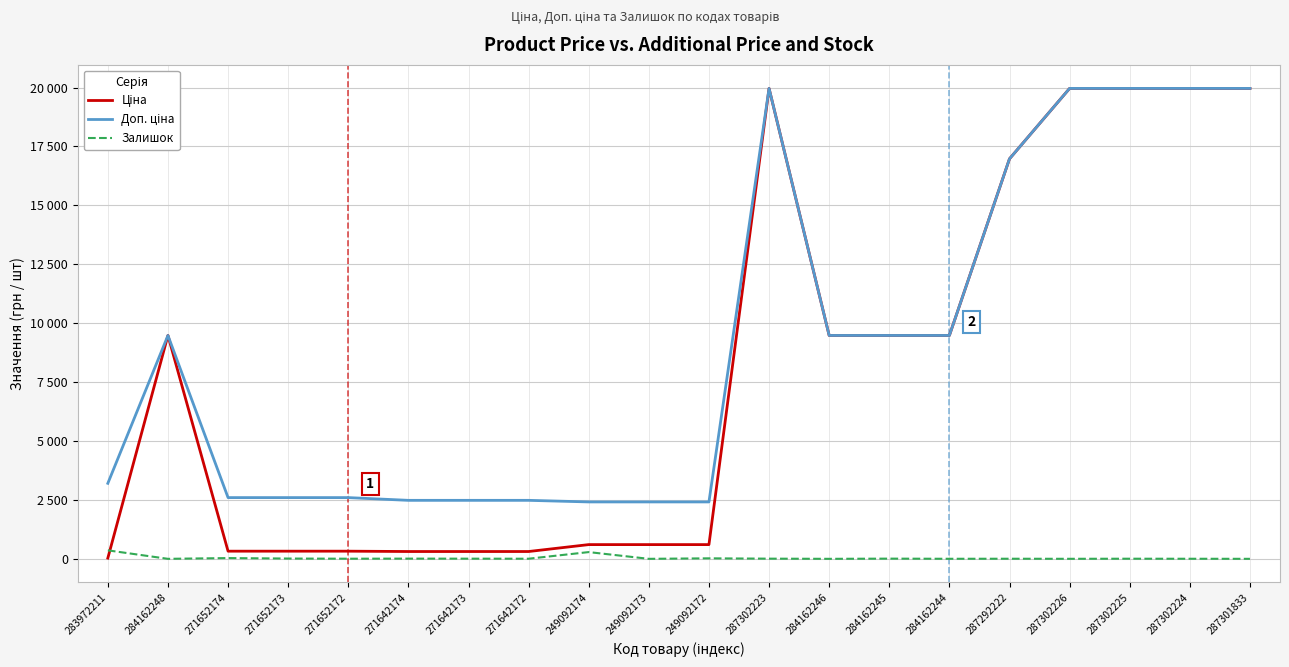

What is the sum of all Доп. ціна values?

180409.1